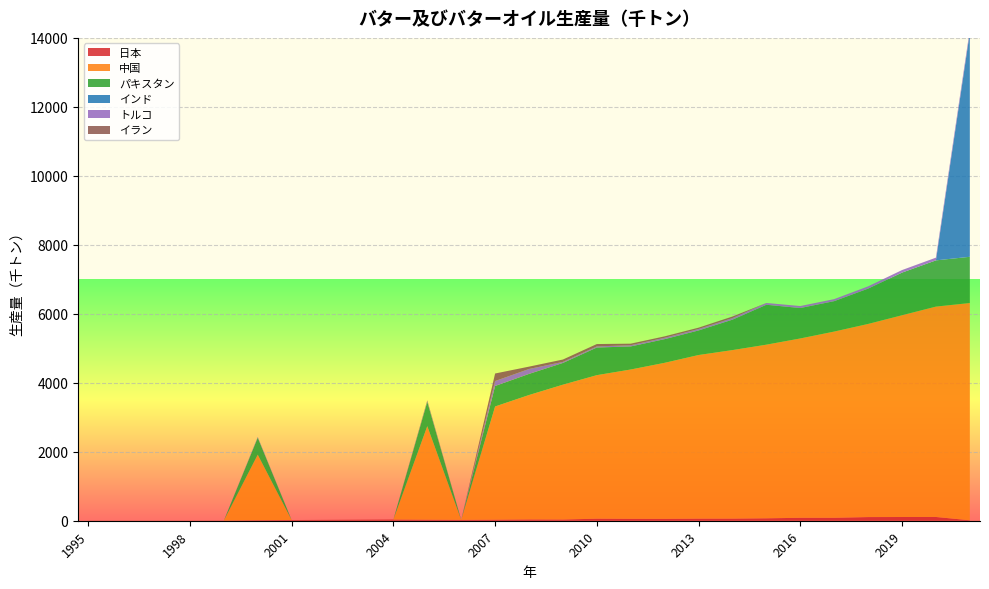

Reading left to right, list all the values displayed in this chart.

日本: 1995=3.4	1996=3.5	1997=3.5	1998=4.0	1999=5.0	2000=15.0	2001=20.0	2002=25.0	2003=30.0	2004=35.0	2005=30.0	2006=25.0	2007=30.0	2008=37.0	2009=35.0	2010=59.0	2011=55.0	2012=54.0	2013=60.0	2014=61.0	2015=70.0	2016=85.0	2017=85.0	2018=106.0	2019=108.0	2020=109.0	2021=13.0
中国: 1995=0.0	1996=0.0	1997=0.0	1998=0.0	1999=0.0	2000=1900.0	2001=0.0	2002=0.0	2003=0.0	2004=0.0	2005=2712.0	2006=0.0	2007=3283.0	2008=3608.0	2009=3910.0	2010=4162.0	2011=4330.0	2012=4525.0	2013=4745.0	2014=4887.0	2015=5035.0	2016=5200.0	2017=5400.0	2018=5600.0	2019=5850.0	2020=6100.0	2021=6300.0
パキスタン: 1995=0.0	1996=0.0	1997=0.0	1998=0.0	1999=0.0	2000=493.0	2001=0.0	2002=0.0	2003=0.0	2004=0.0	2005=704.0	2006=0.0	2007=594.0	2008=612.0	2009=630.0	2010=801.0	2011=669.0	2012=686.0	2013=712.0	2014=882.0	2015=1157.0	2016=882.0	2017=882.0	2018=1024.0	2019=1236.0	2020=1340.0	2021=1340.0
インド: 1995=0.0	1996=0.0	1997=0.0	1998=0.0	1999=0.0	2000=0.0	2001=0.0	2002=0.0	2003=0.0	2004=0.0	2005=0.0	2006=0.0	2007=0.0	2008=0.0	2009=0.0	2010=0.0	2011=0.0	2012=0.0	2013=0.0	2014=0.0	2015=0.0	2016=0.0	2017=0.0	2018=0.0	2019=0.0	2020=0.0	2021=6500.0
トルコ: 1995=0.0	1996=0.0	1997=0.0	1998=0.0	1999=0.0	2000=22.0	2001=0.0	2002=0.0	2003=0.0	2004=0.0	2005=24.0	2006=0.0	2007=143.0	2008=143.0	2009=31.0	2010=33.0	2011=35.0	2012=40.0	2013=42.0	2014=46.0	2015=52.0	2016=58.0	2017=59.0	2018=66.0	2019=74.0	2020=79.0	2021=85.0
イラン: 1995=0.0	1996=0.0	1997=0.0	1998=0.0	1999=0.0	2000=0.0	2001=0.0	2002=0.0	2003=0.0	2004=0.0	2005=20.0	2006=0.0	2007=219.0	2008=68.0	2009=68.0	2010=68.0	2011=45.0	2012=41.0	2013=39.0	2014=45.0	2015=0.0	2016=0.0	2017=0.0	2018=0.0	2019=0.0	2020=0.0	2021=0.0